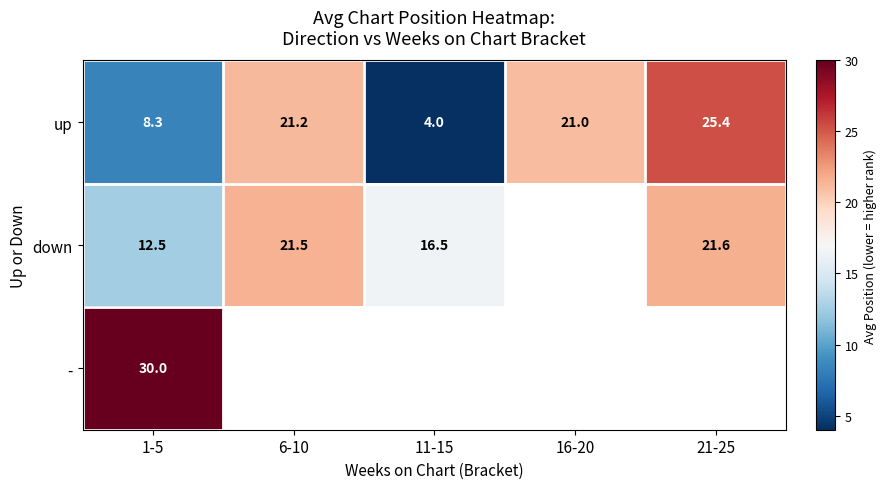

Is the value of up at 6-10 greater than the value of down at 6-10?

No